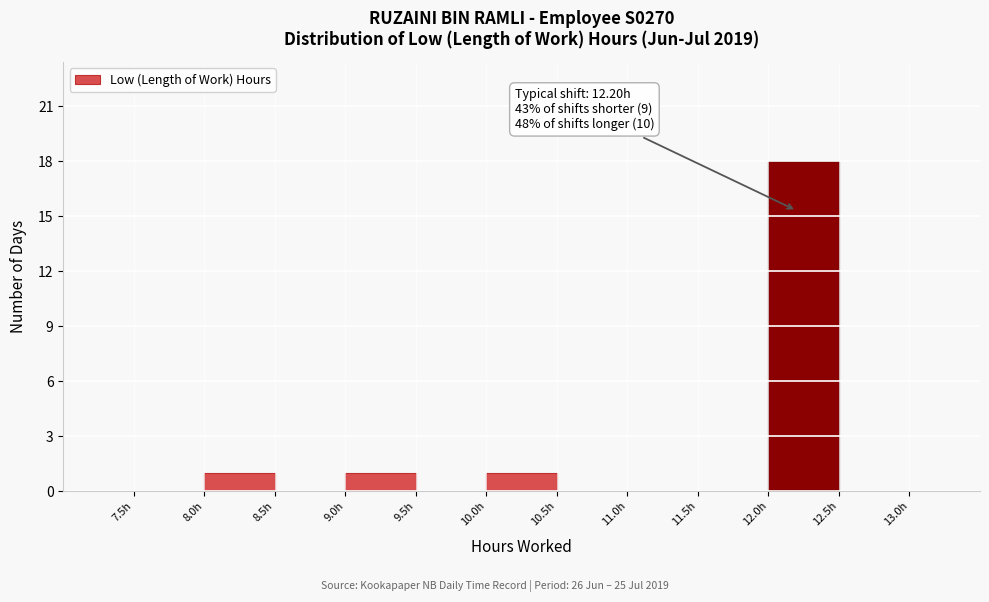

Which range on the x-axis has the tallest bar?

12.0 to 12.5